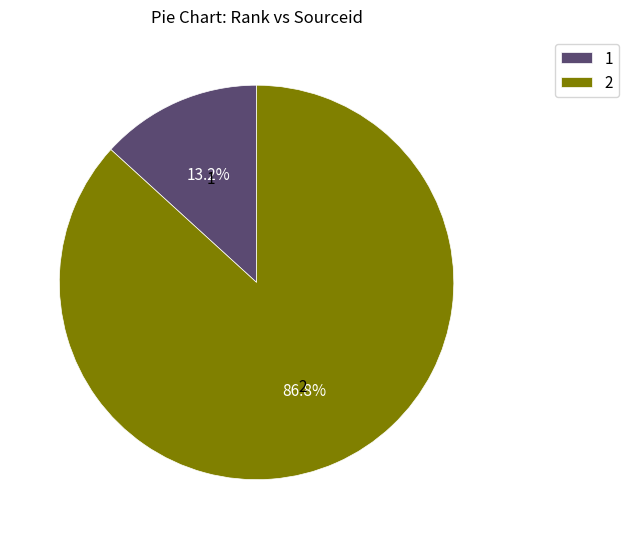

The 2 slice represents 78% of the pie. True or false?

False